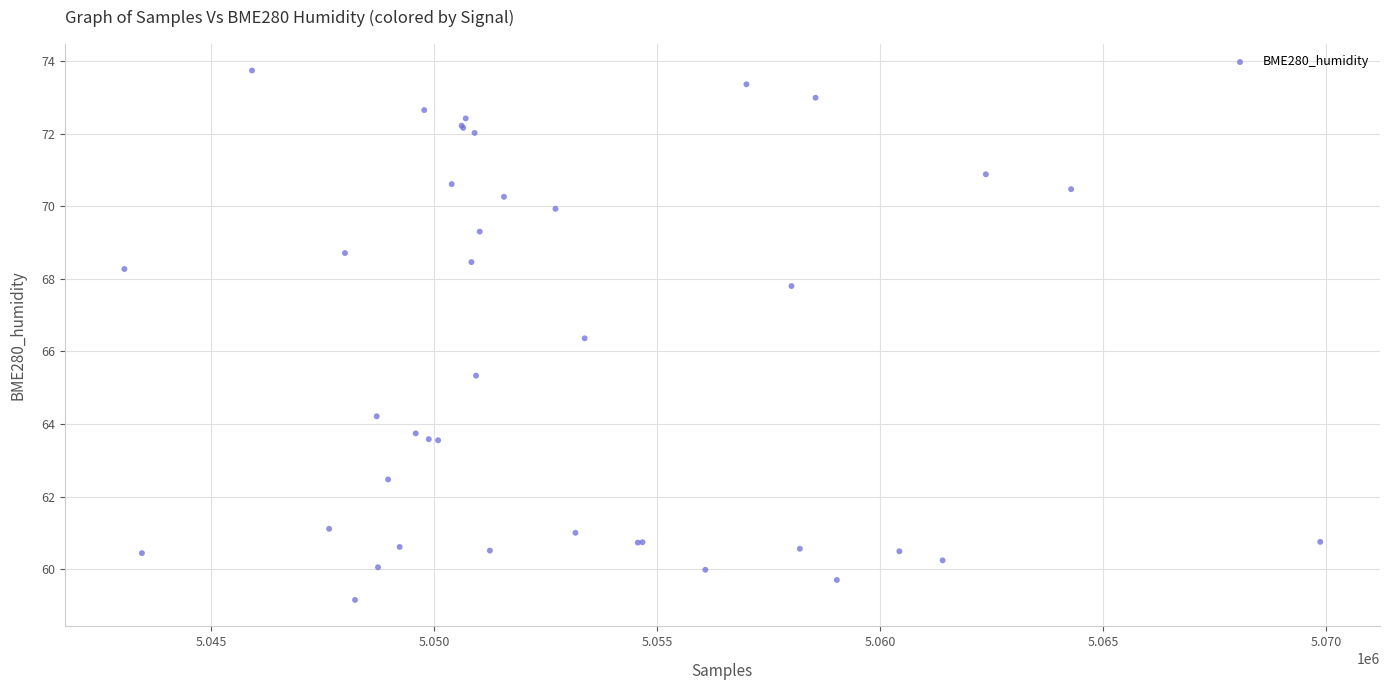

What Y value in the scatter plot is closest to 66?

66.4